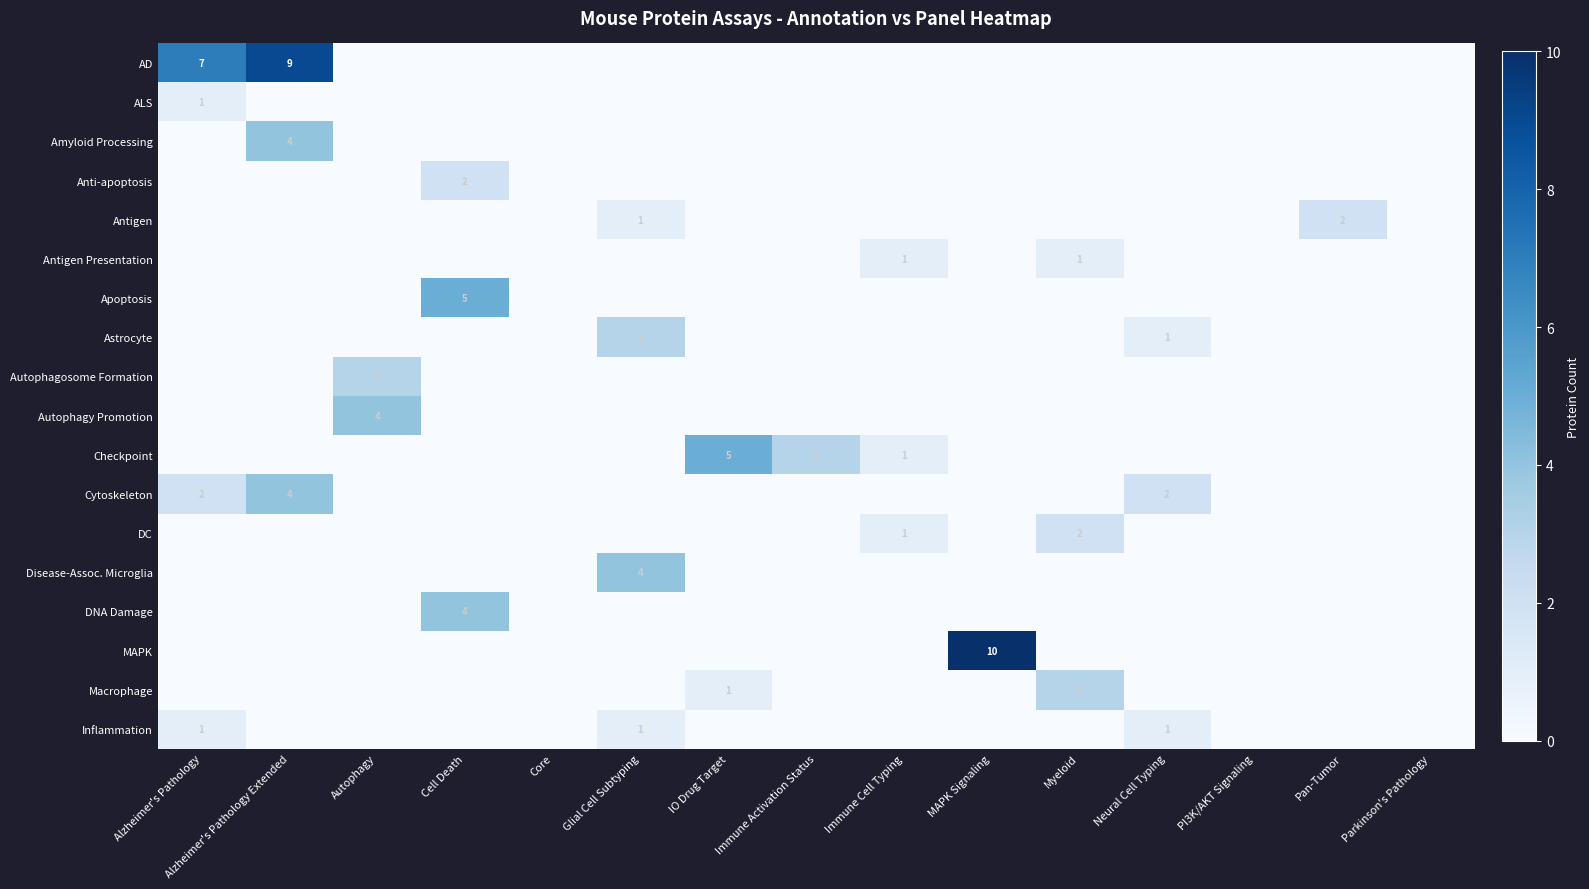

What is the greatest value displayed?

10